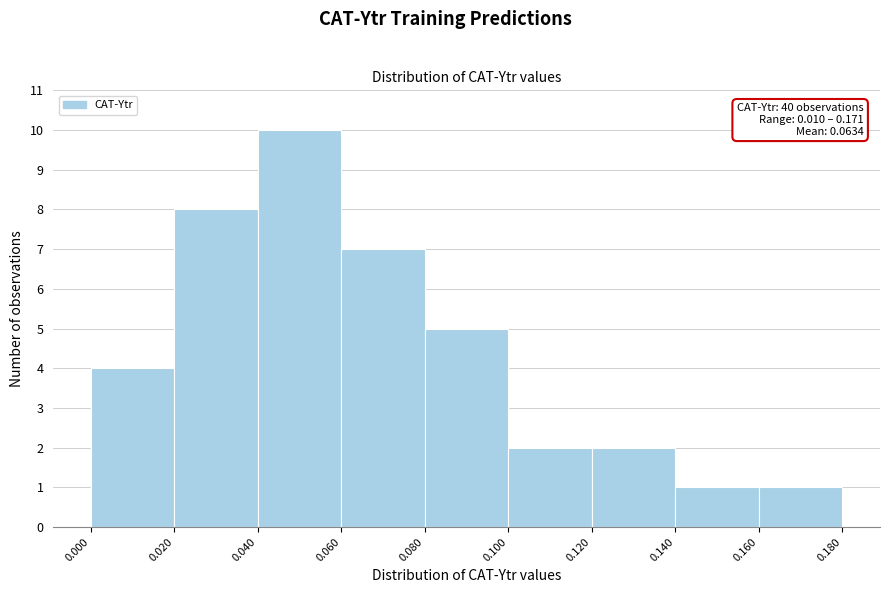

Which range on the x-axis has the tallest bar?

0.040 to 0.060